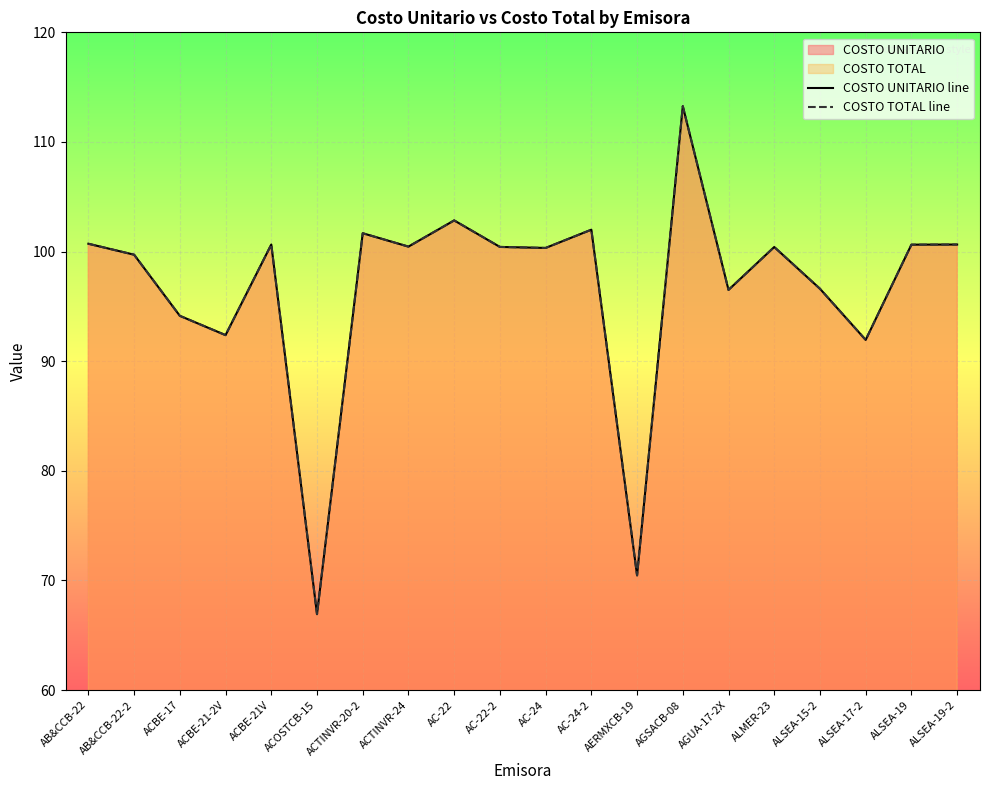

What is the label of the 8th point from the left?

ACTINVR-24